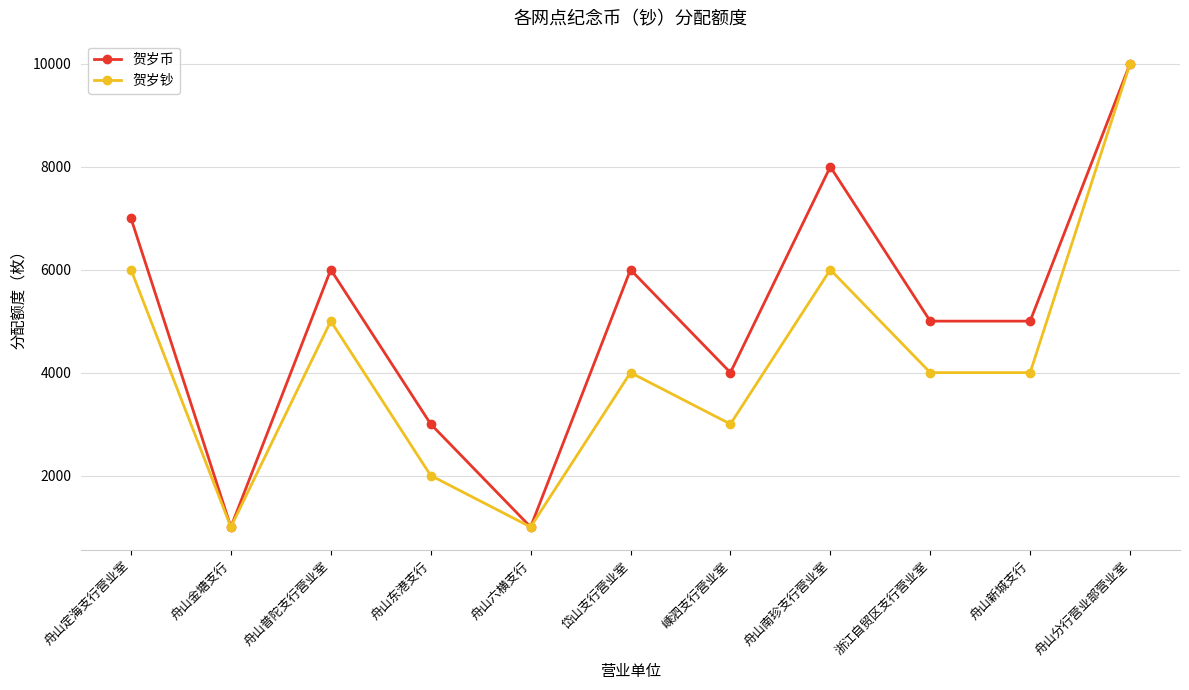

True or false: 贺岁钞 has a value of 4000 at 岱山支行营业室.

True